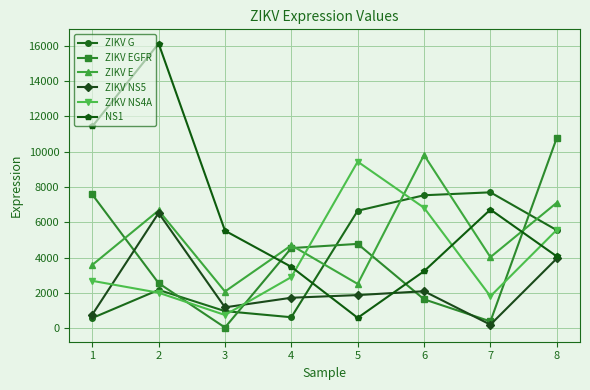

True or false: ZIKV NS5 and ZIKV EGFR intersect in this chart.

True